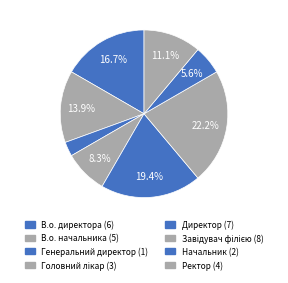

Does Генеральний директор represent more than half of the total?

No